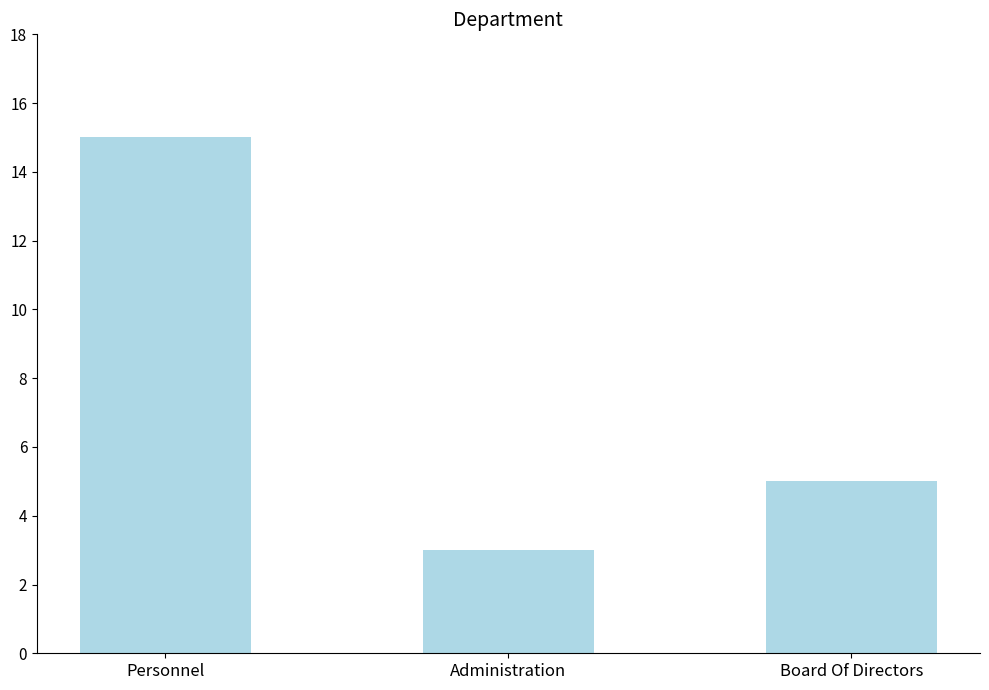

Count the values in the range 3 to 15.

3